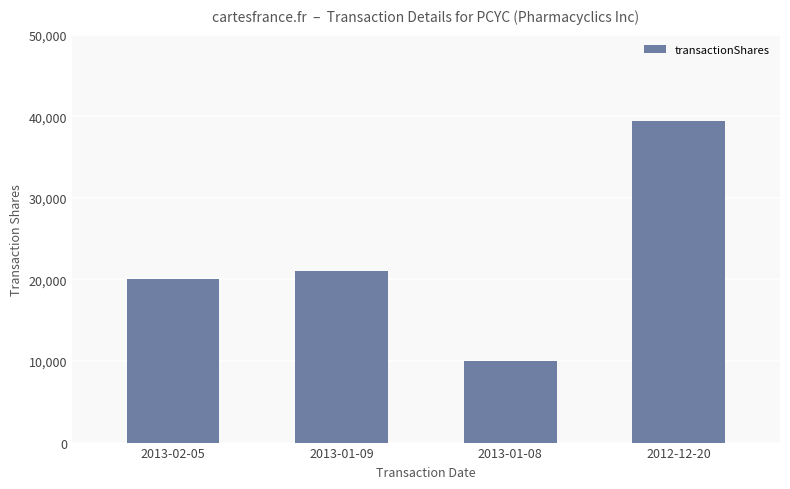

What position from the right is 2012-12-20?

1